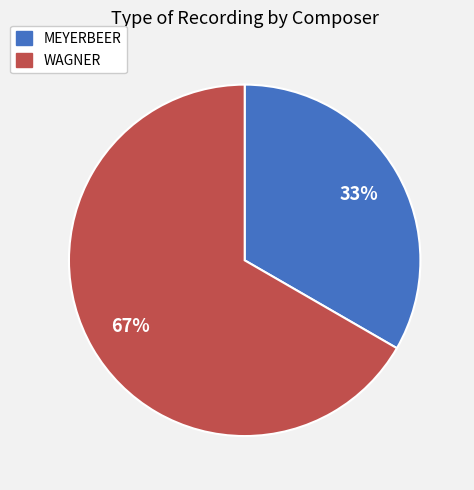

Is it true that WAGNER is 67% of the pie?

True